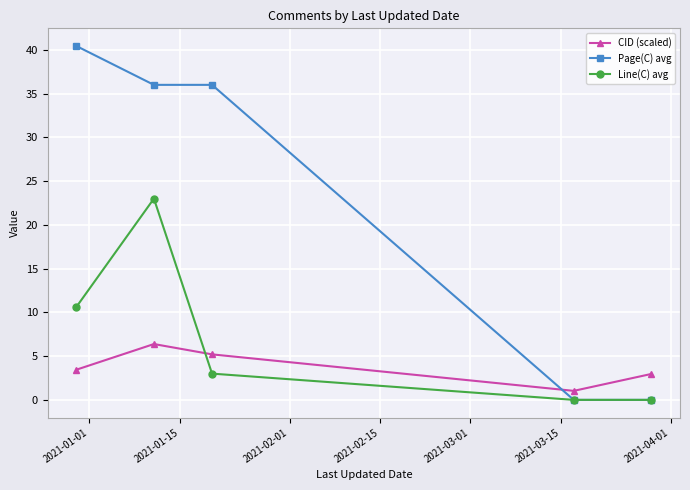

Count the number of categories in the chart.

5